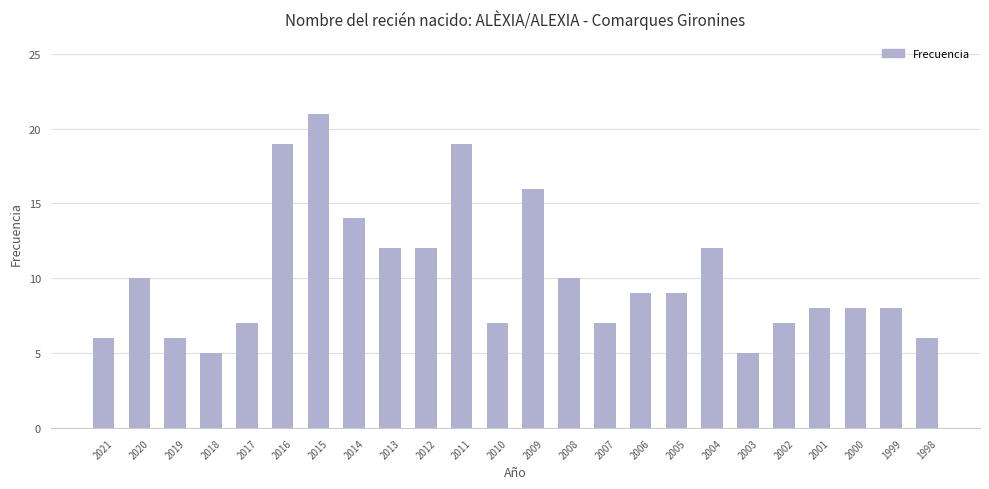

What is the value of the 10th bar from the left?

12